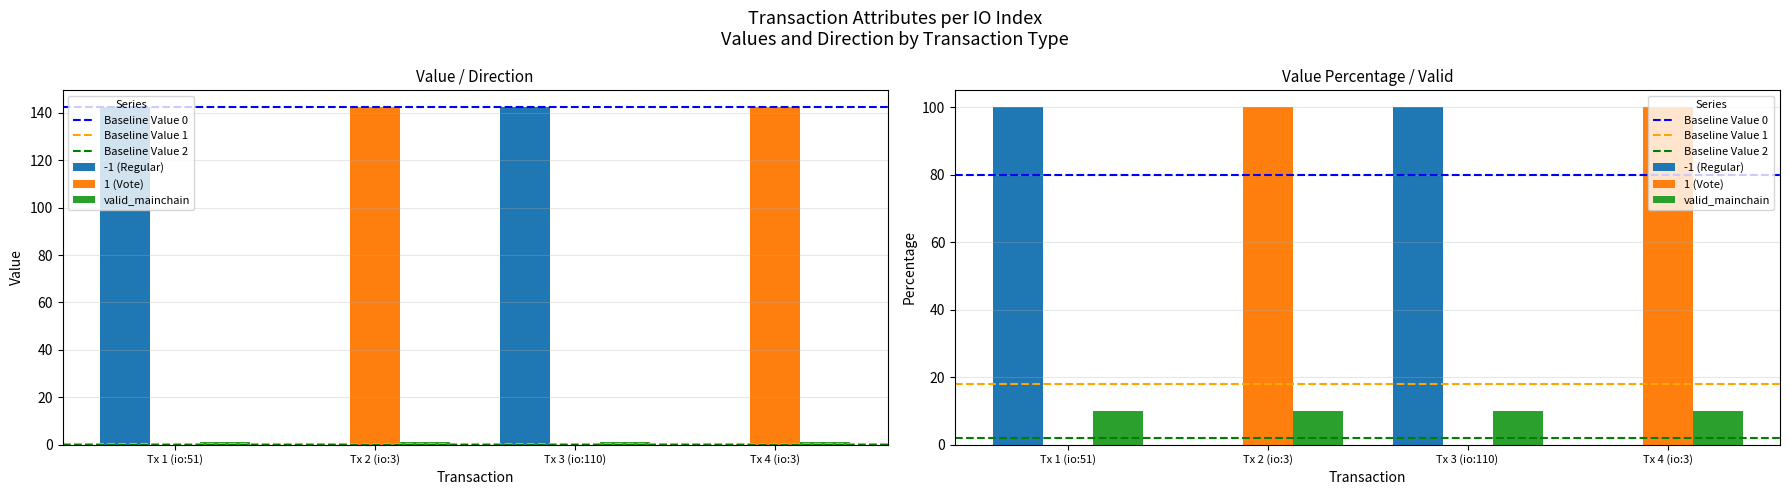

What is the greatest value displayed?

142.4